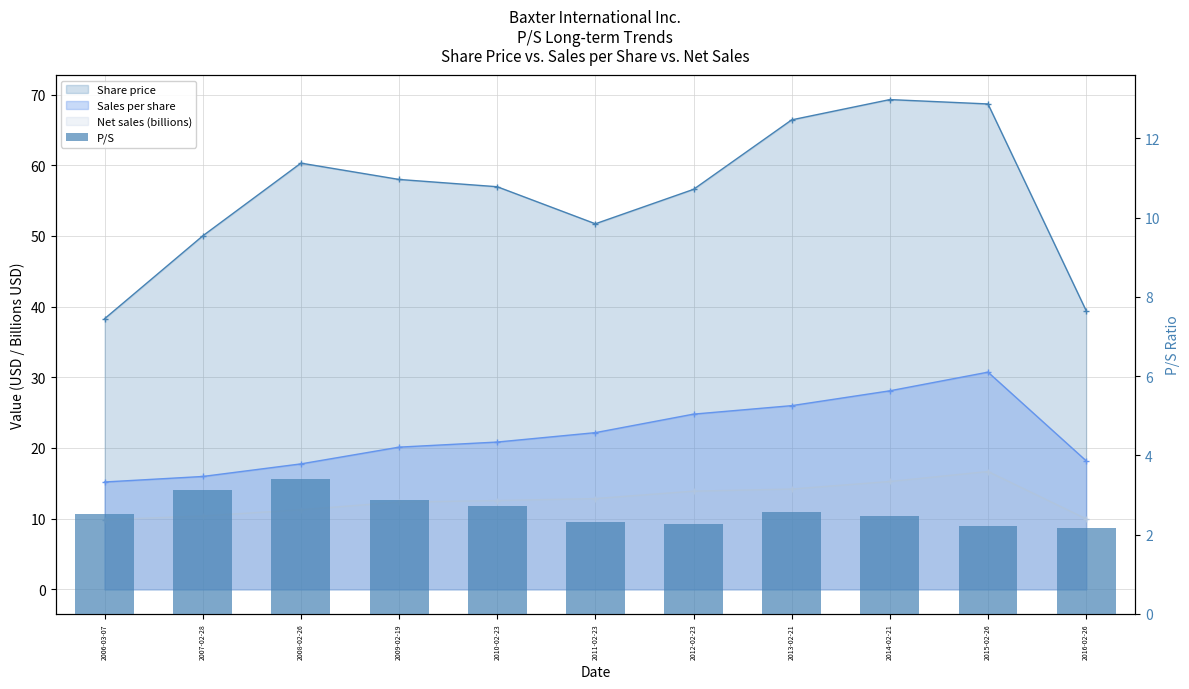

Is it true that the value at 2006-03-07 is 4.0?

False